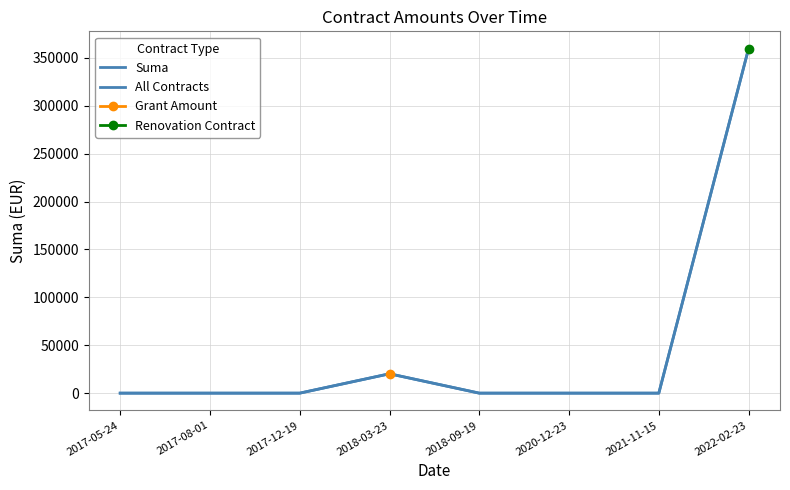

True or false: All Contracts and Suma cross at least once.

False